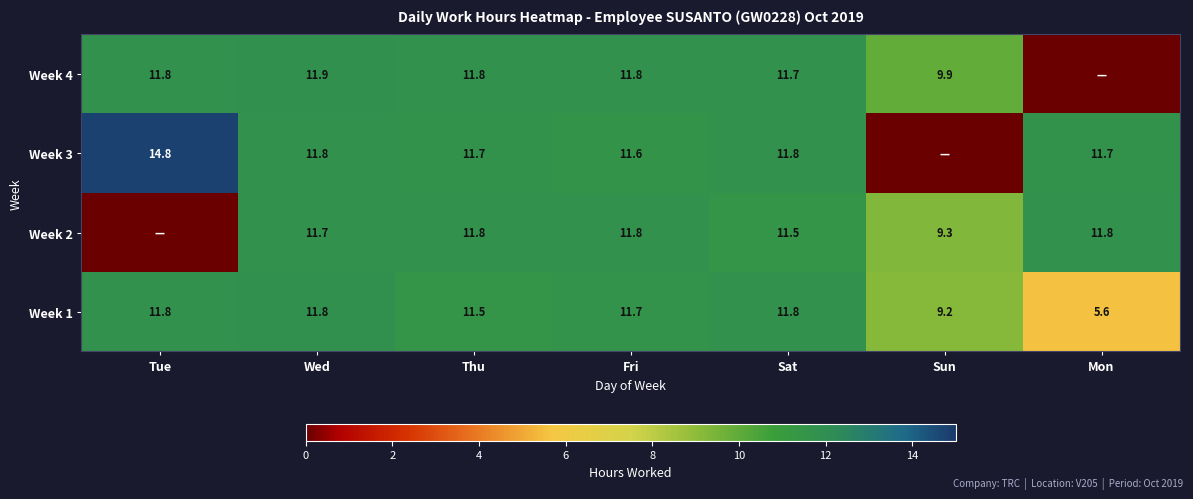

Which category has the lowest value in the Week 1 series?

Mon